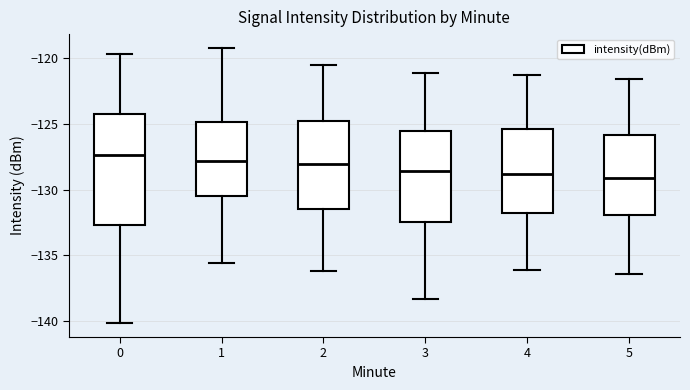

Reading left to right, read every box against the y-axis: the position of its median line, the range the box covers, and the ends of its whiskers. The values are not printed on the chart, so give them approximately, as read against the axis.

0: median -127.5, box -132.5 to -124.5, whiskers -140.0 to -119.5
1: median -128.0, box -130.5 to -125.0, whiskers -135.5 to -119.0
2: median -128.0, box -131.5 to -125.0, whiskers -136.0 to -120.5
3: median -128.5, box -132.5 to -125.5, whiskers -138.5 to -121.0
4: median -129.0, box -131.5 to -125.5, whiskers -136.0 to -121.5
5: median -129.0, box -132.0 to -126.0, whiskers -136.5 to -121.5